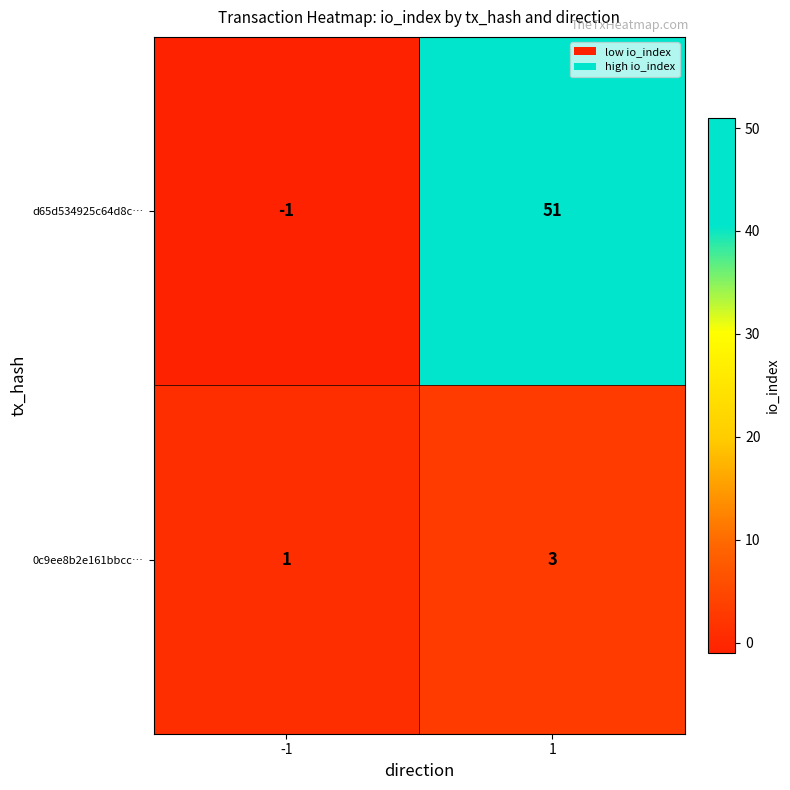

True or false: 0c9ee8b2e161bbcc… has a value of 0 at -1.

False